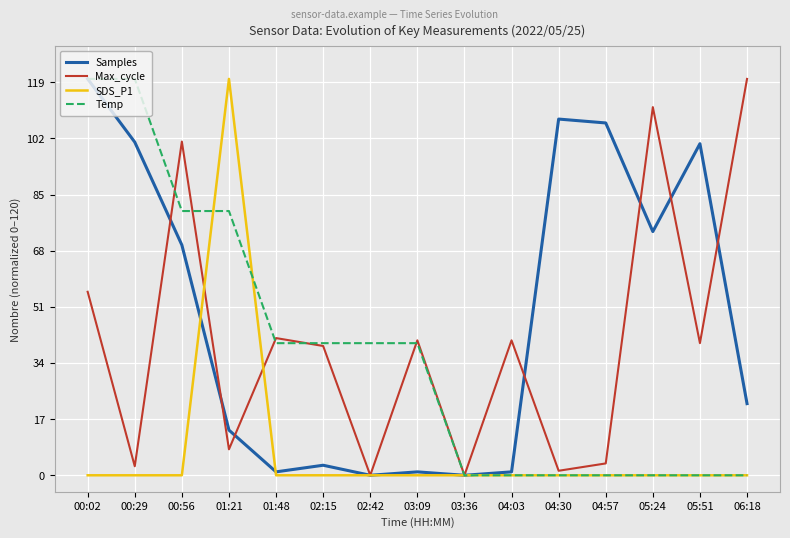

Which series has the largest total across all categories?

Samples